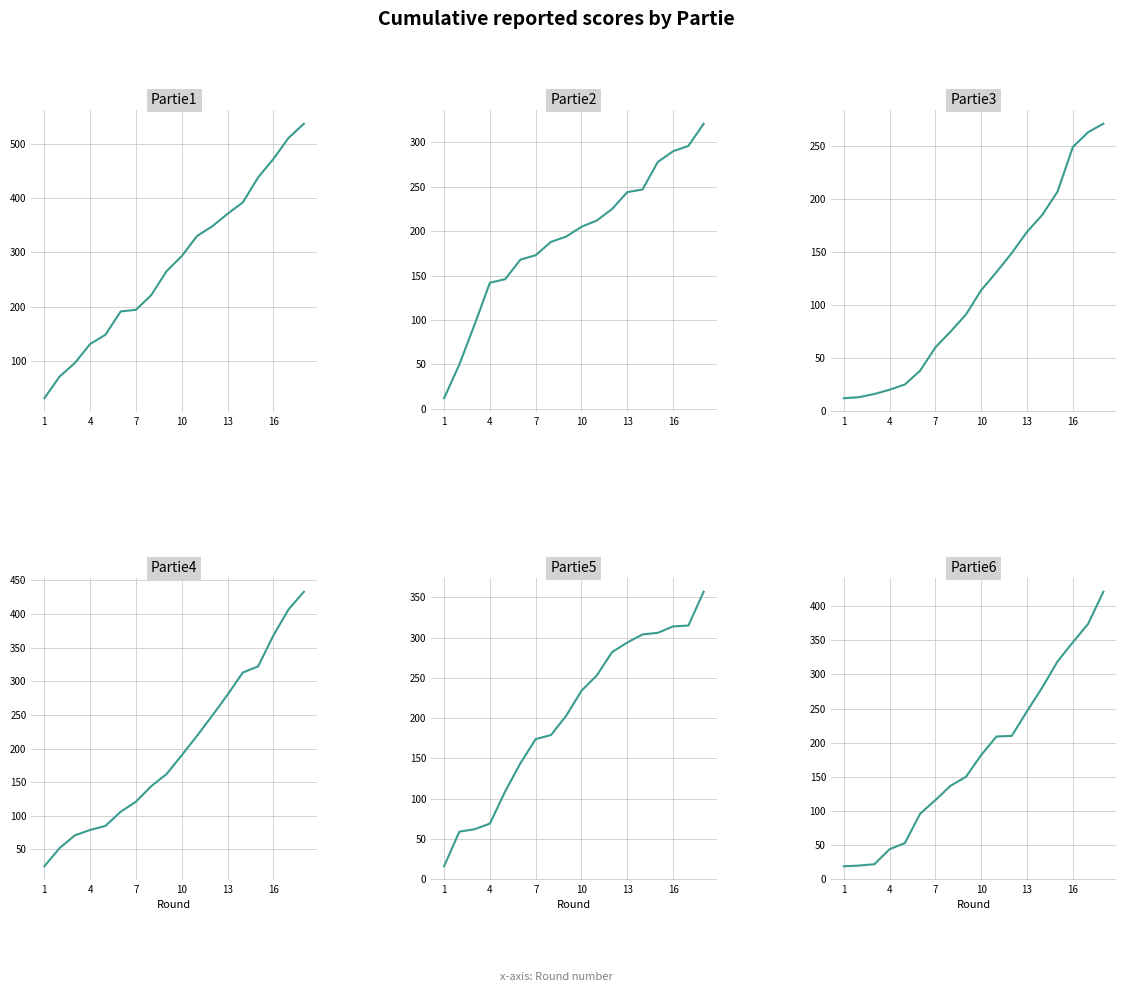

How many distinct data groups are displayed?

6